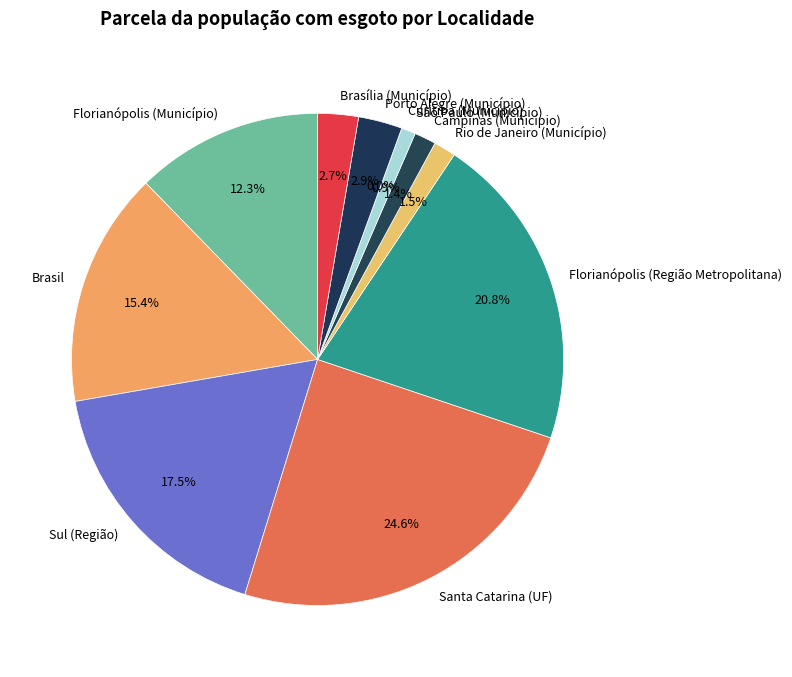

How many slices are in this pie chart?

11